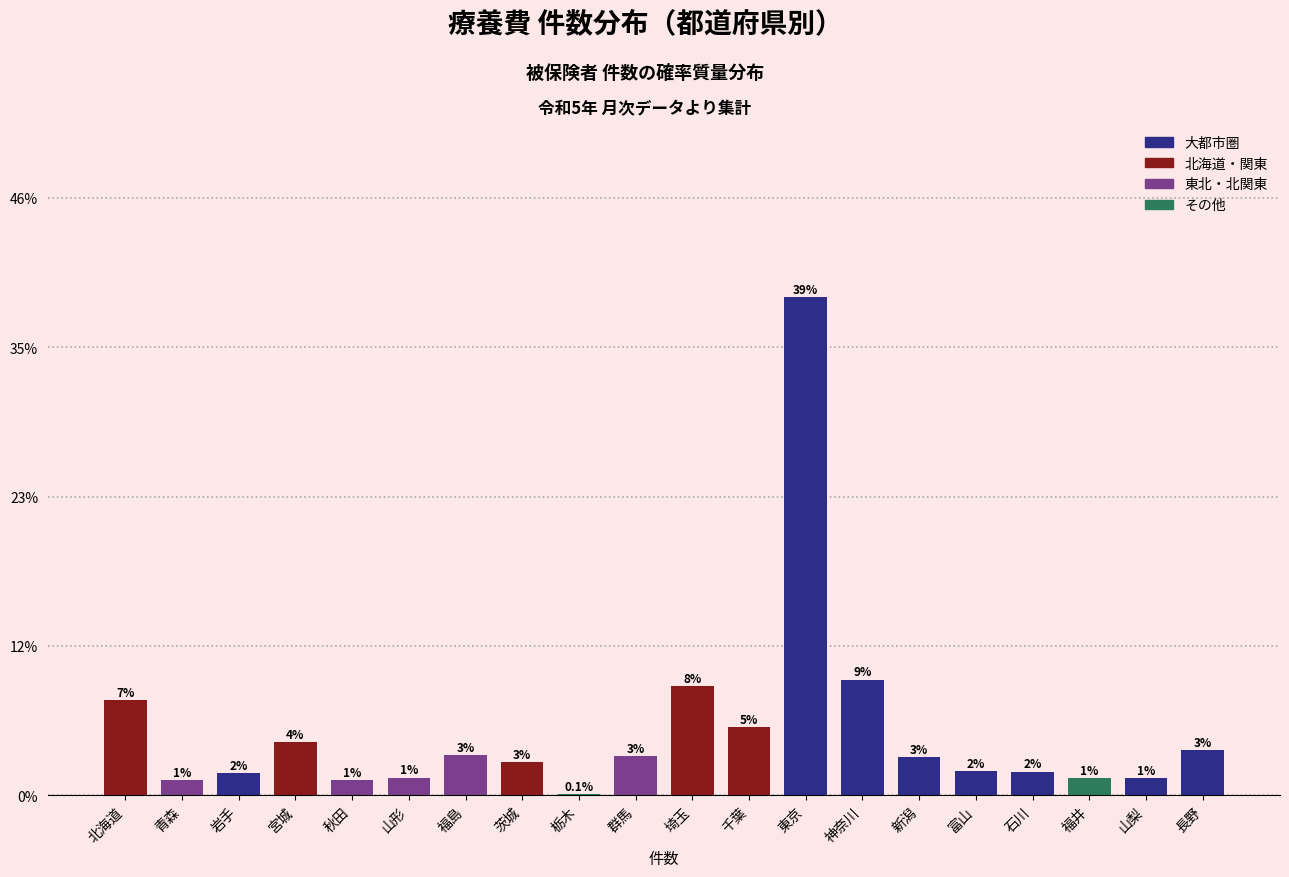

Are the bars horizontal?

No